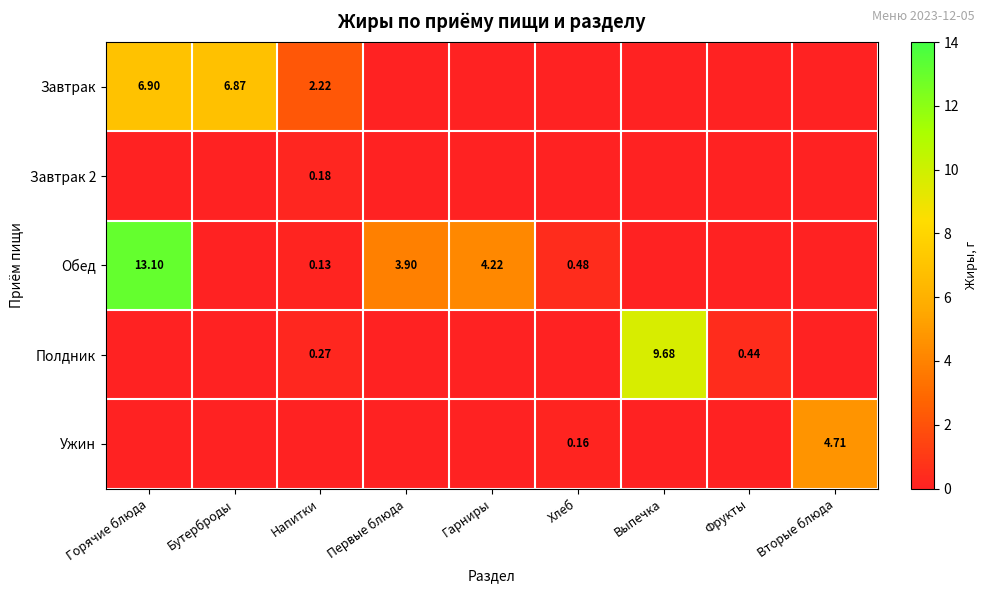

The Ужин series shows 0.0 at Напитки. True or false?

True